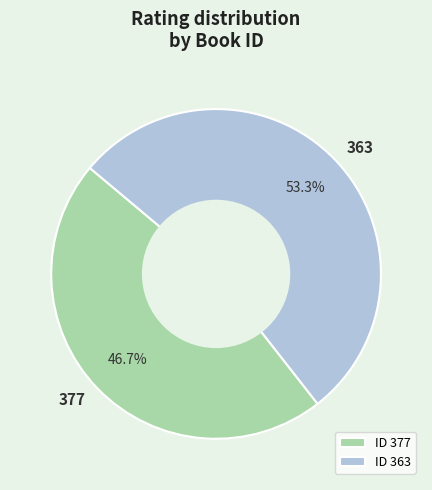

What percentage is the 363 slice, to the nearest percent?

53%